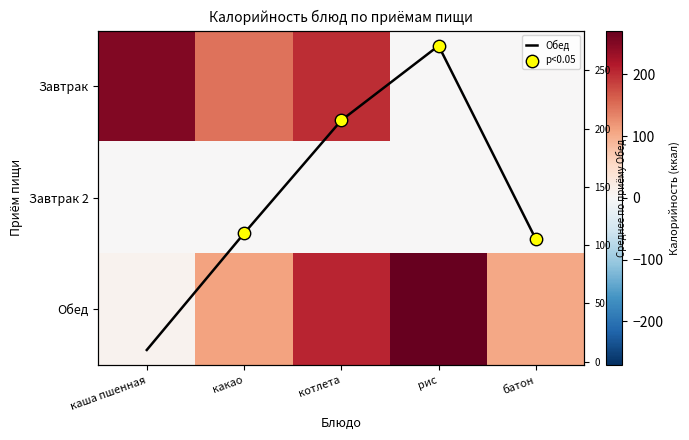

How many positive values does the Завтрак series have?

3